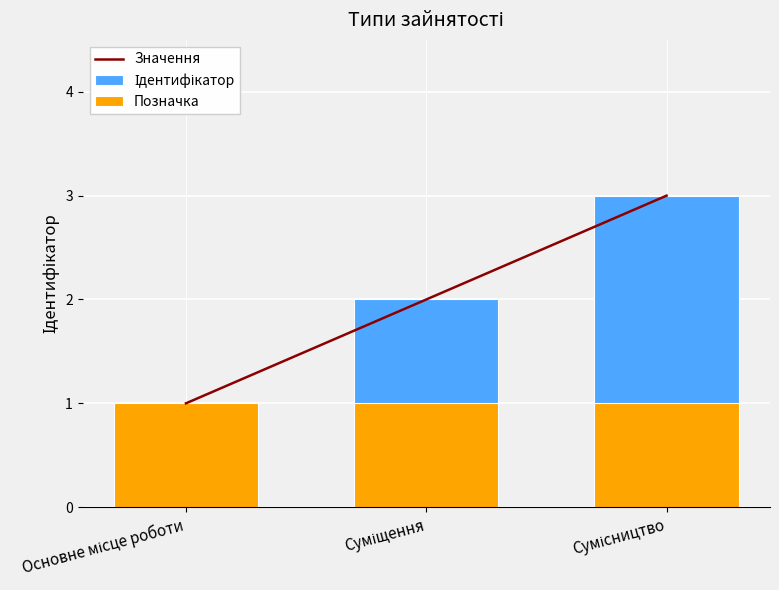

True or false: Значення has a value of 1 at Основне місце роботи.

True